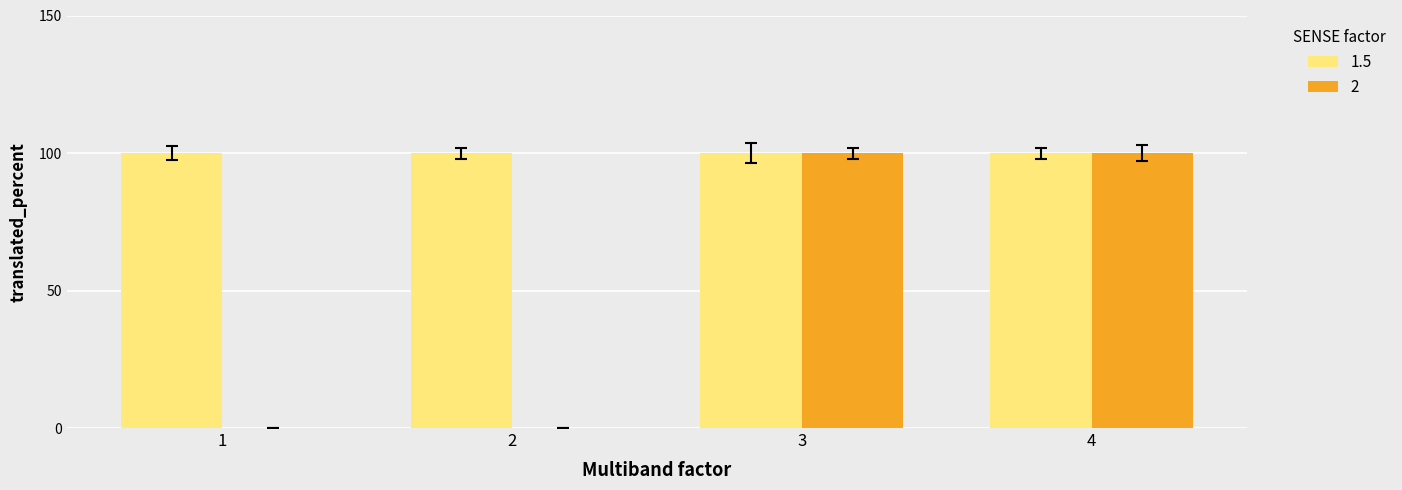

Is it true that 1.5 equals 100 at 4?

True